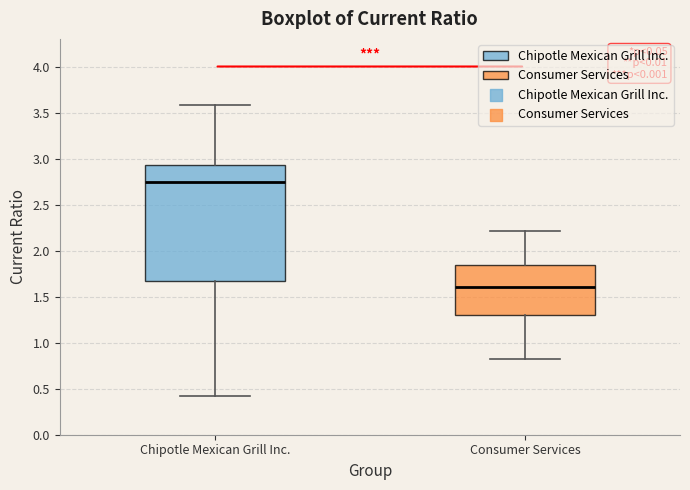

Which box's median line is the lowest?

Consumer Services